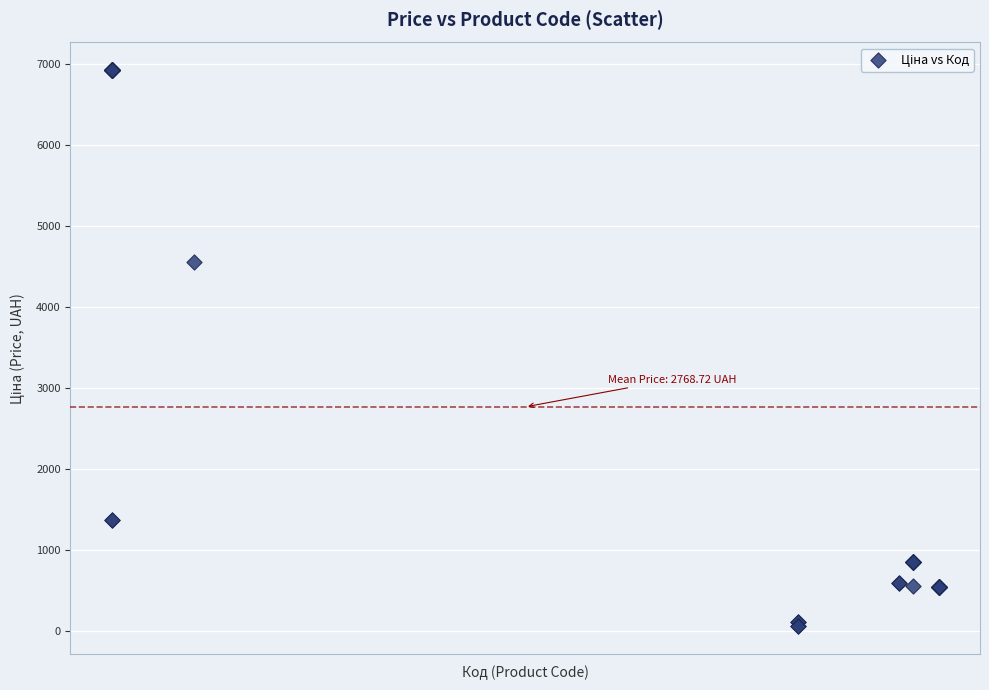

What Y value in the scatter plot is closest to 3491?

4561.9